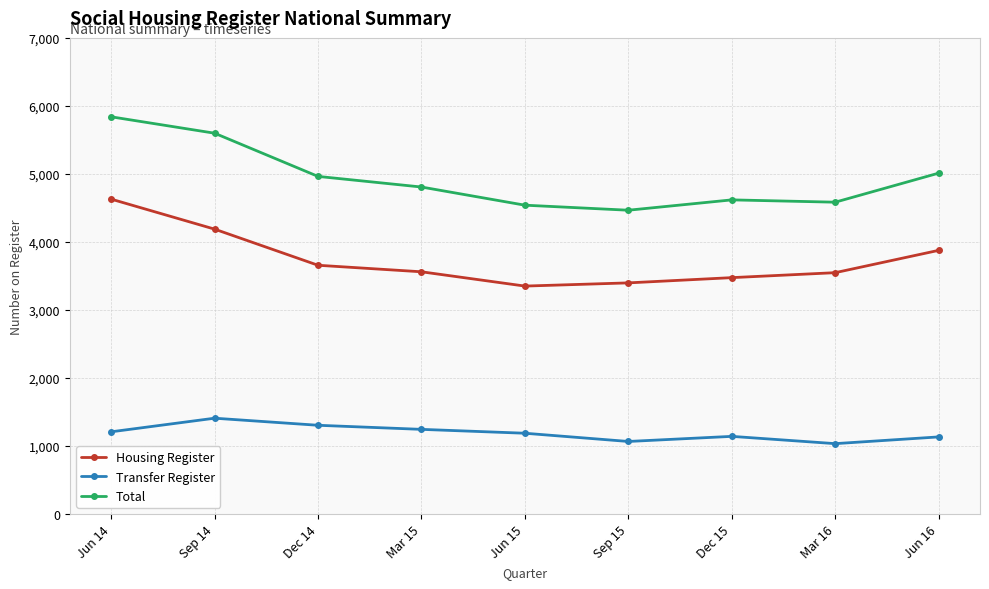

List the series in order of their peak value, lowest first.

Transfer Register, Housing Register, Total